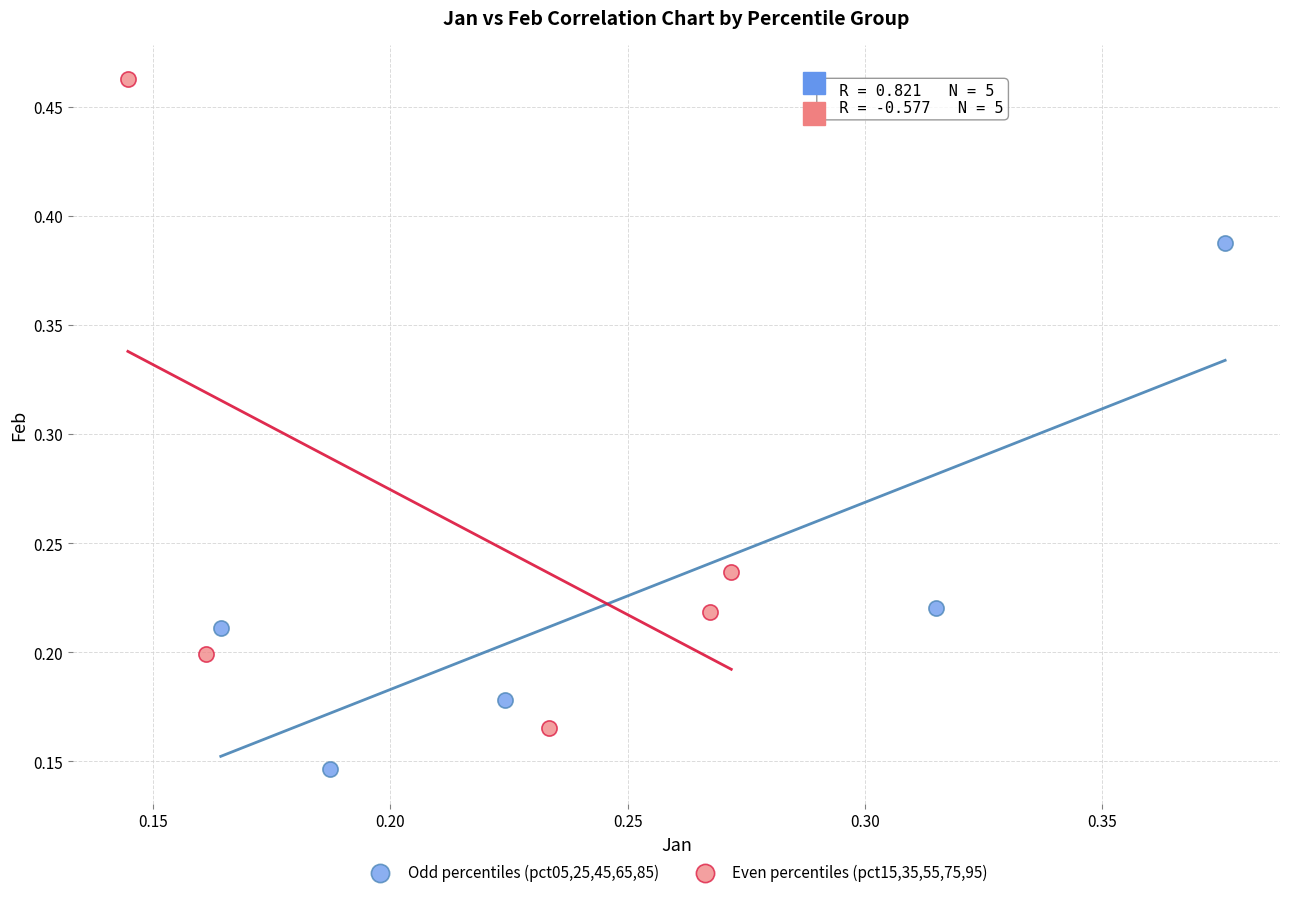

Which series contains the lowest Y value?

Odd percentiles (pct05,25,45,65,85)